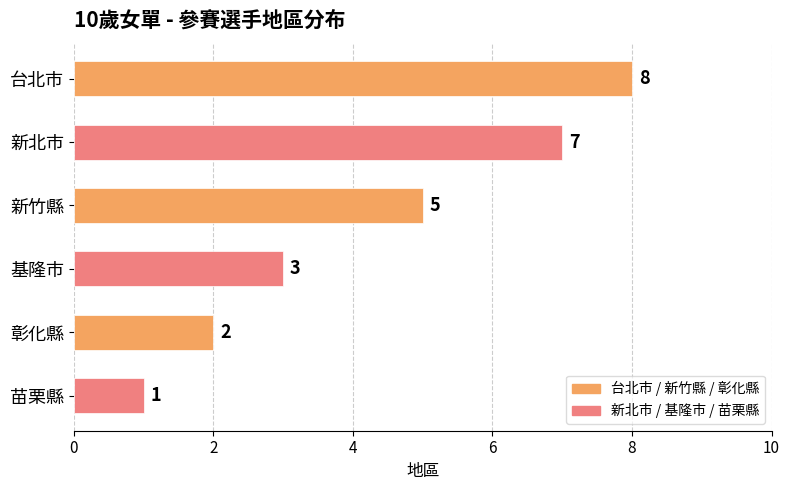

What is the difference between the second highest and minimum values?

6